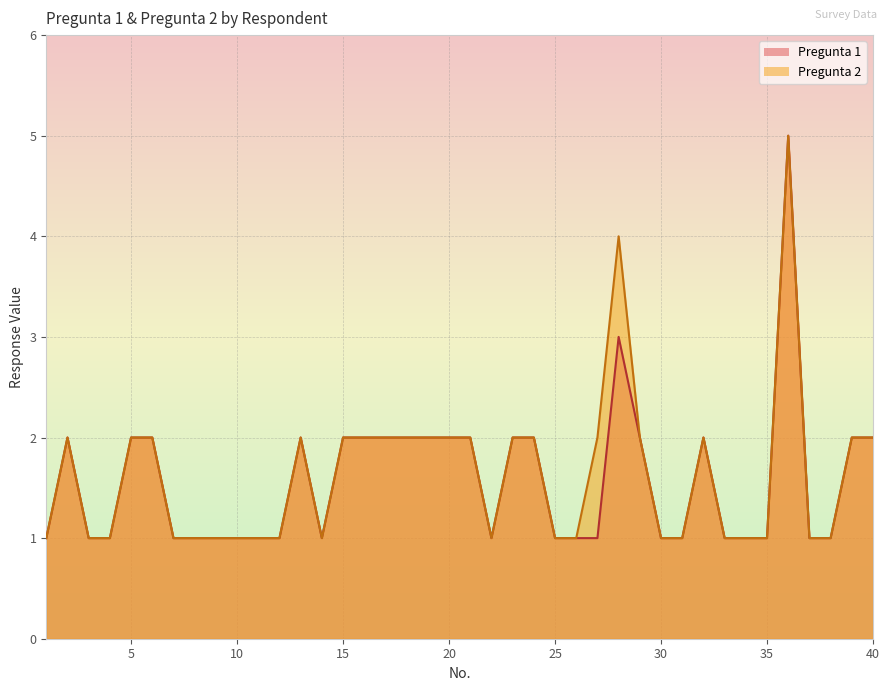

What is the sum of the Pregunta 1 values at 12 and 11?

2